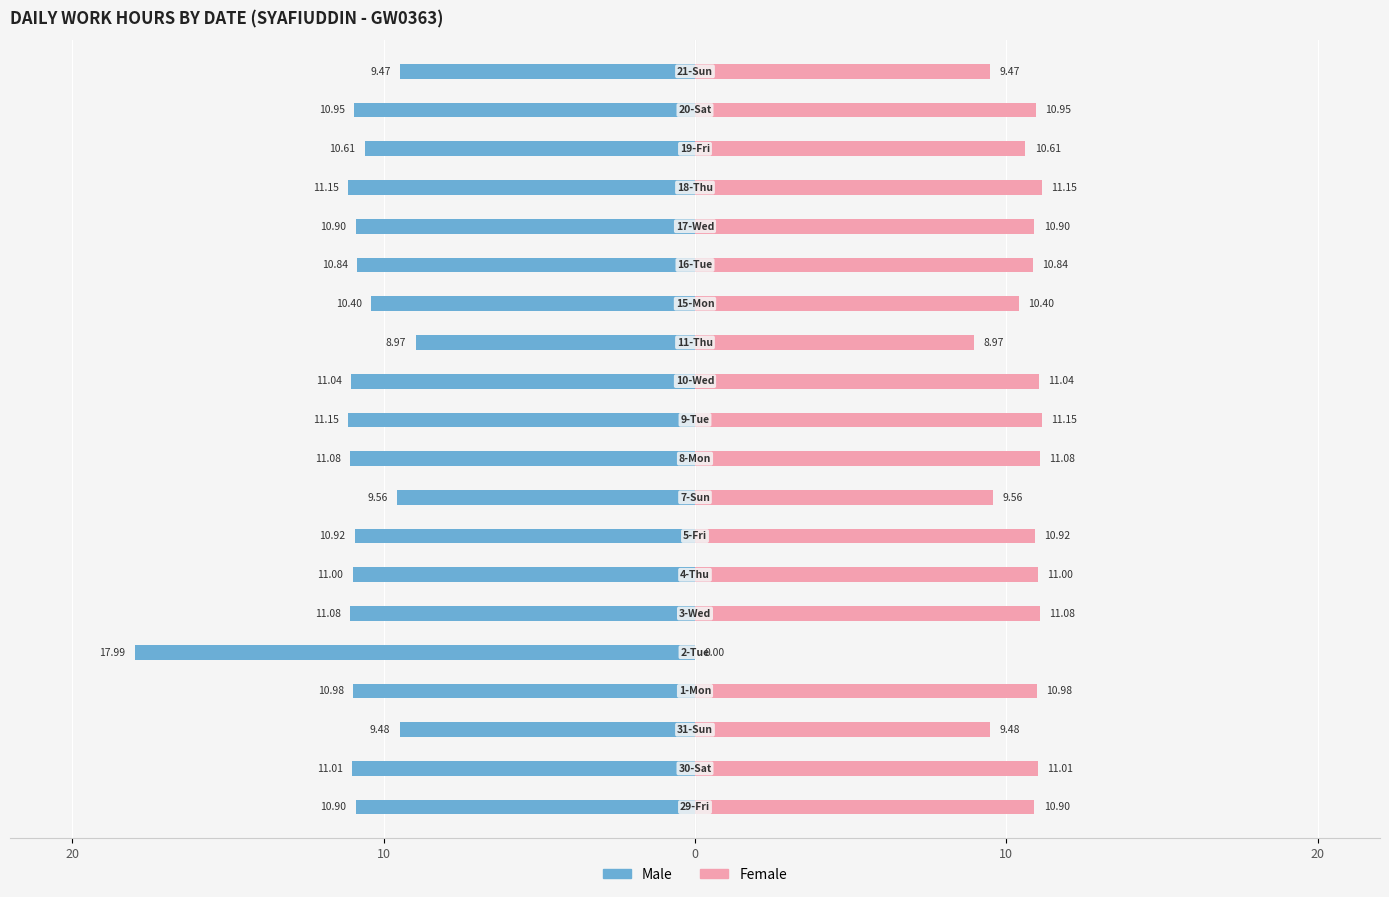

What is the label of the 13th bar from the right?

7